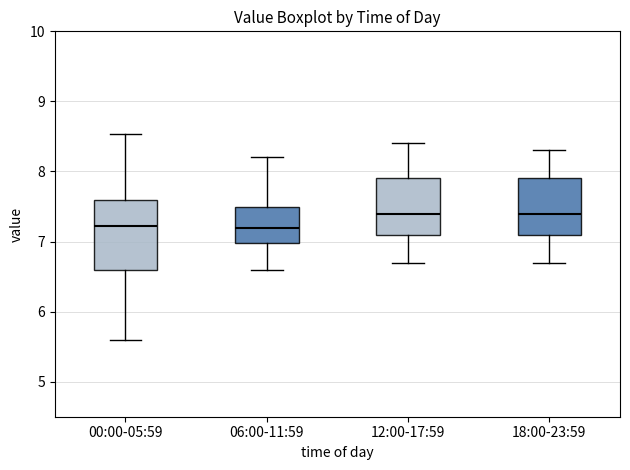

Where is the lower edge of the box for 00:00-05:59 on the y-axis? The values are not printed on the chart, so give them approximately, as read against the axis.

6.6